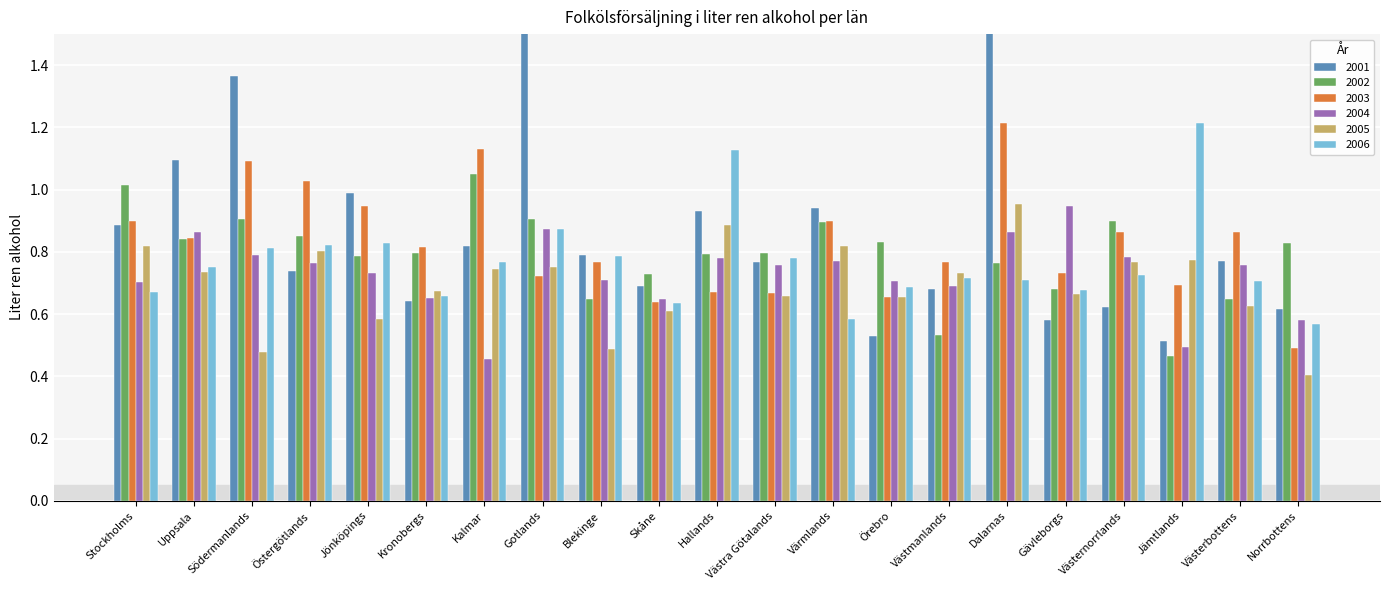

What is the average value of the 2004 series?

0.7